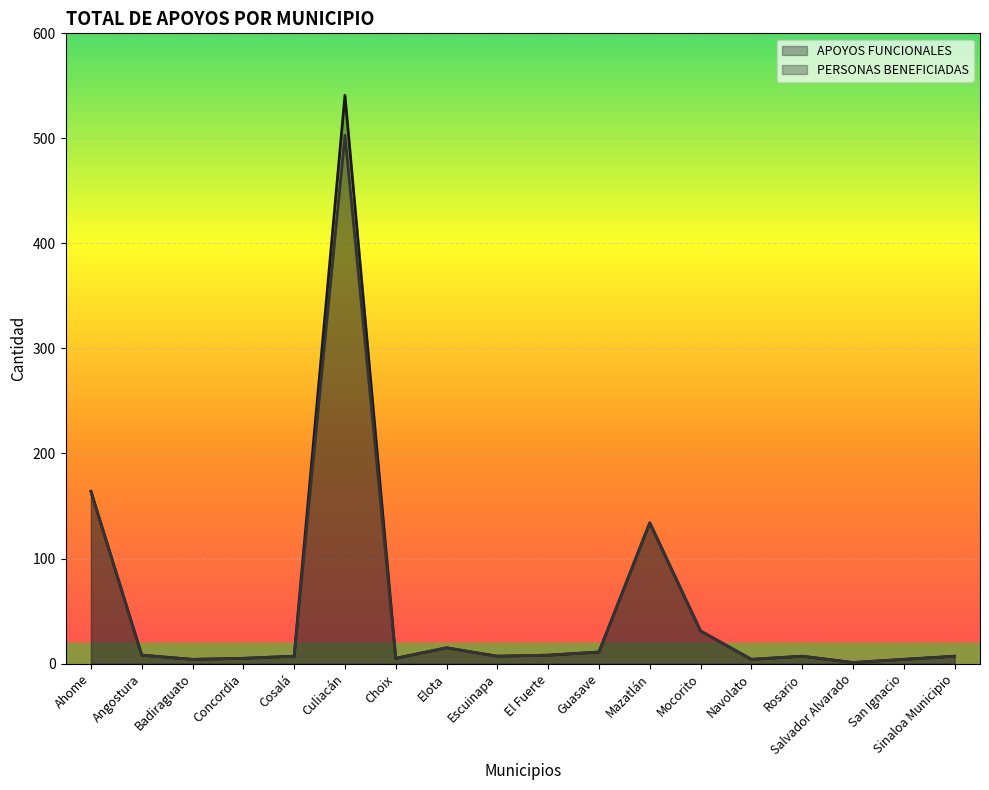

At which label does PERSONAS BENEFICIADAS first exceed 7?

Ahome